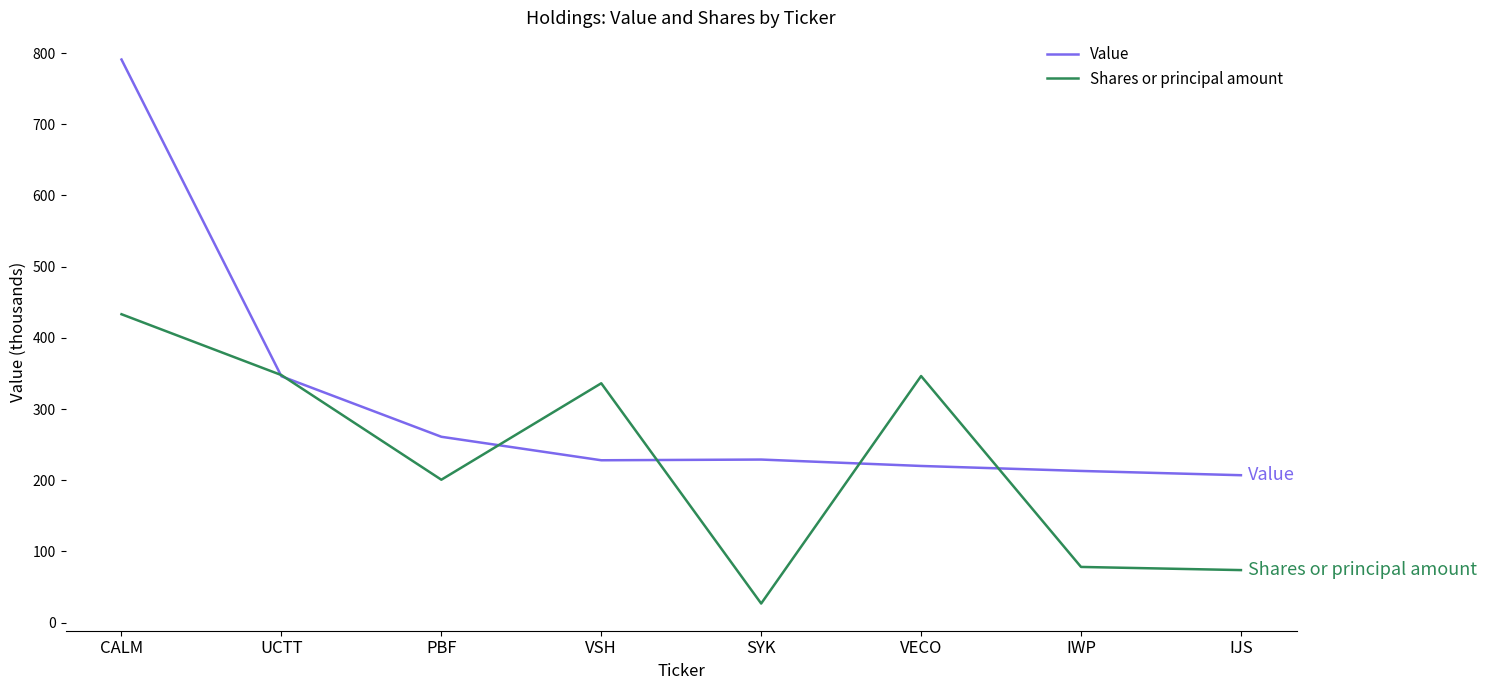

Rank the series by their maximum value, from lowest to highest.

Shares or principal amount, Value